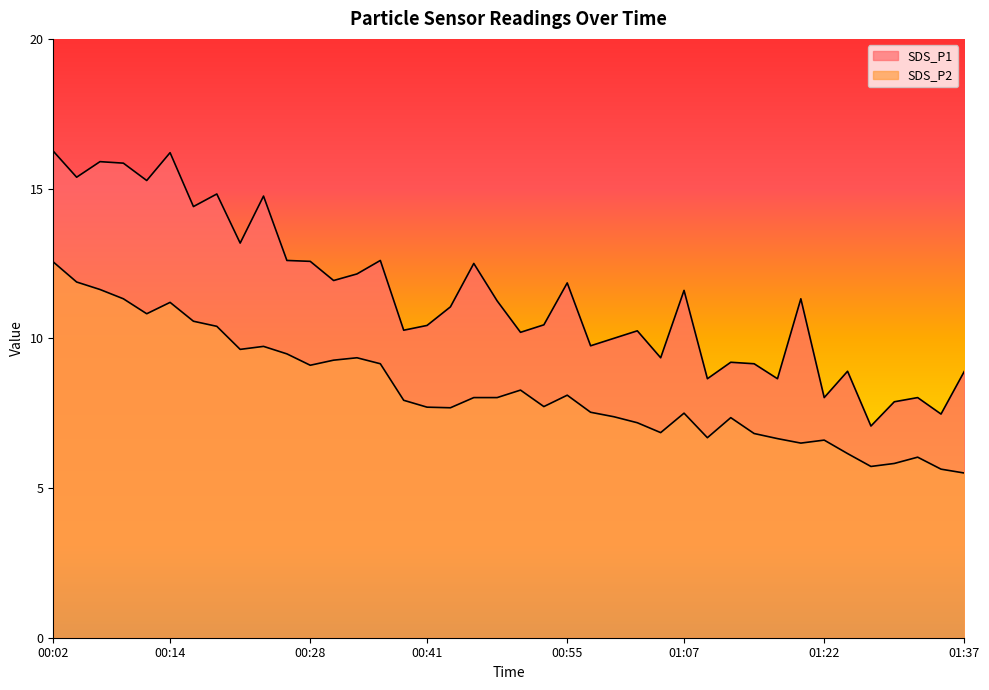

Is the value of SDS_P1 at 00:07 greater than the value of SDS_P2 at 01:12?

Yes